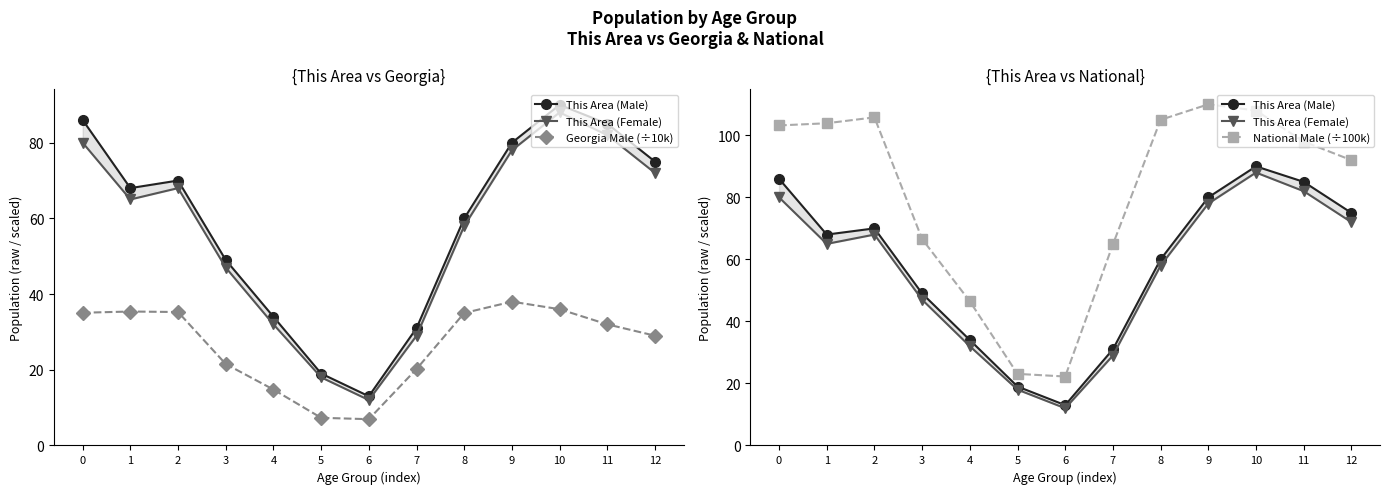

What are all the series names shown in the legend?

This Area (Male), This Area (Female), Georgia Male (÷10k), National Male (÷100k)